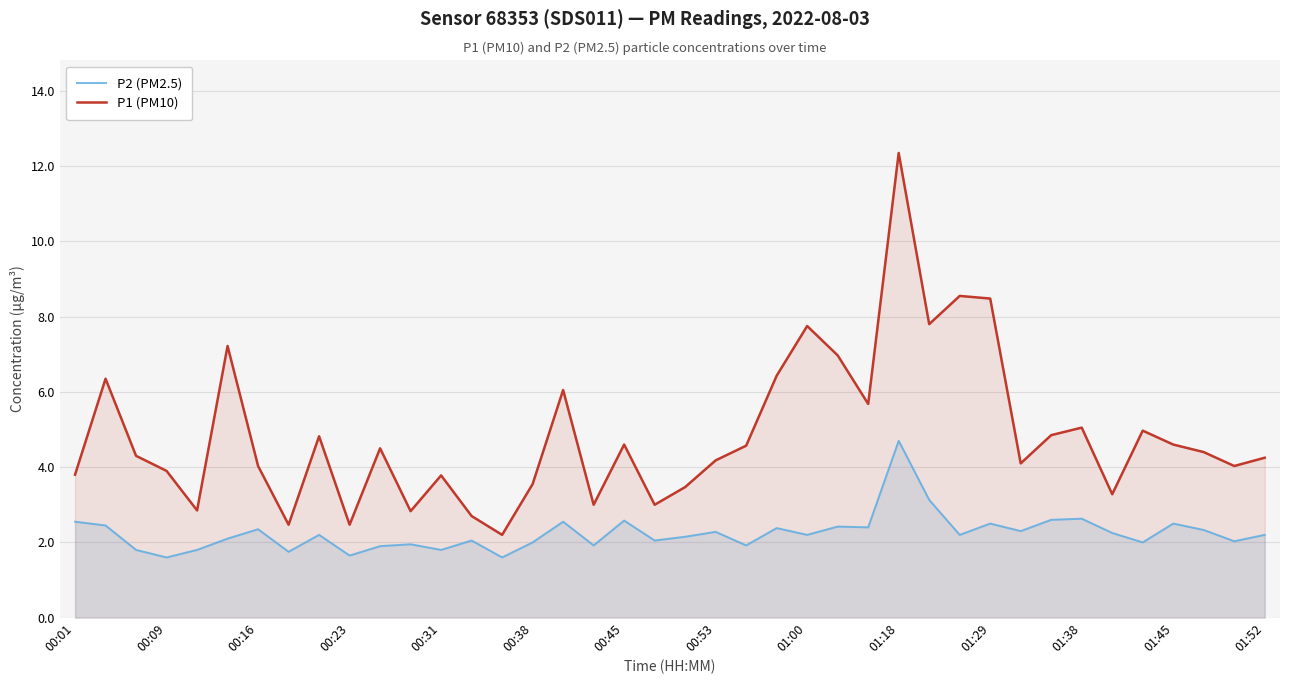

Rank the series at 00:16 from highest to lowest value.

P1 (PM10), P2 (PM2.5)